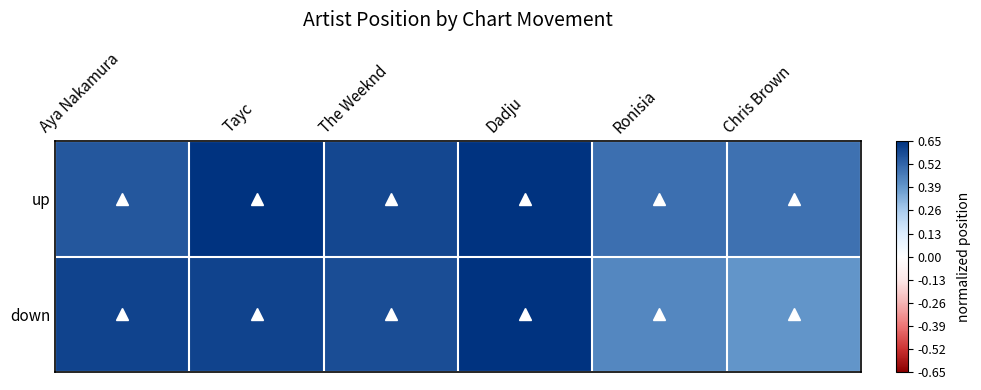

What is the spread (max minus min) of values at Ronisia?

0.1